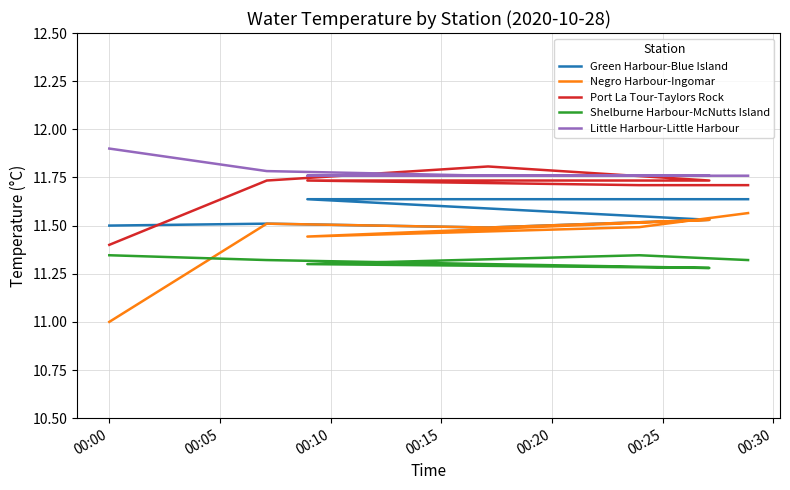

True or false: Negro Harbour-Ingomar and Green Harbour-Blue Island cross at least once.

False